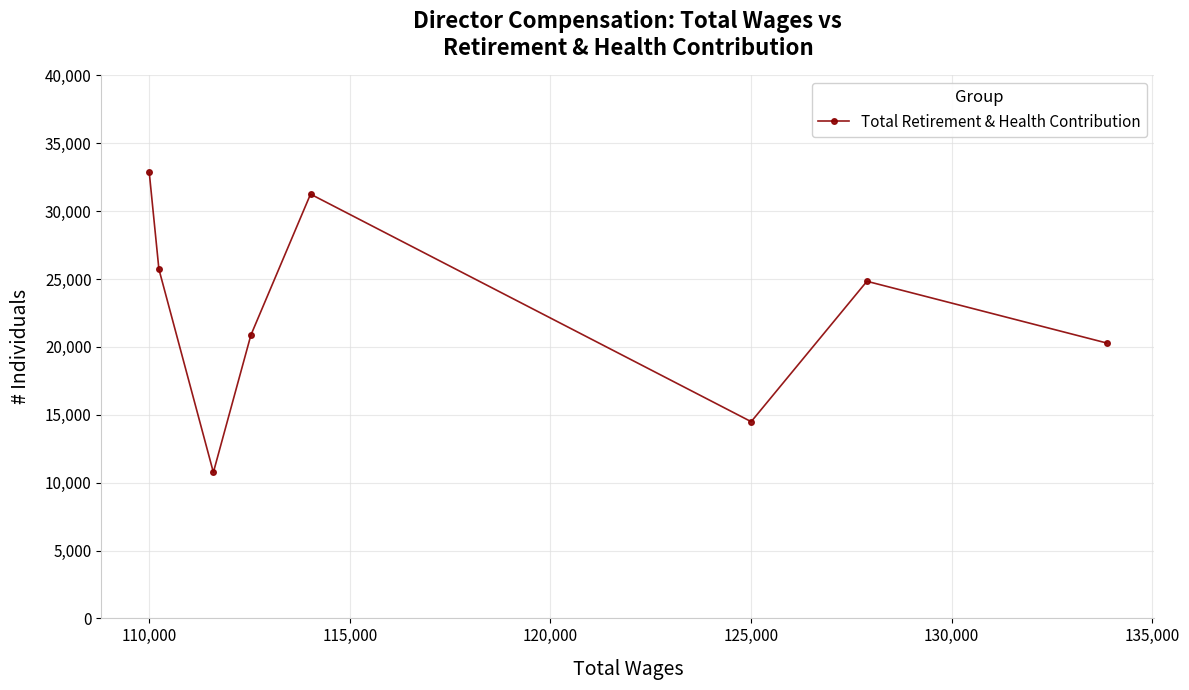

Reading left to right, transcribe all the data shown in this chart.

32867	25729	10758	20869	31255	14492	24835	20289